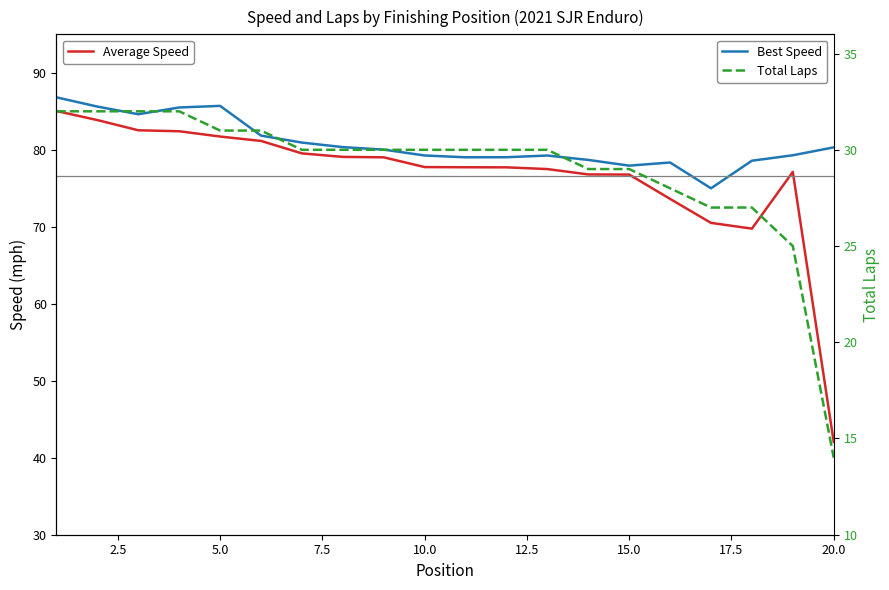

In Best Speed, how many points are higher than both neighbors (excluding endpoints)?

3